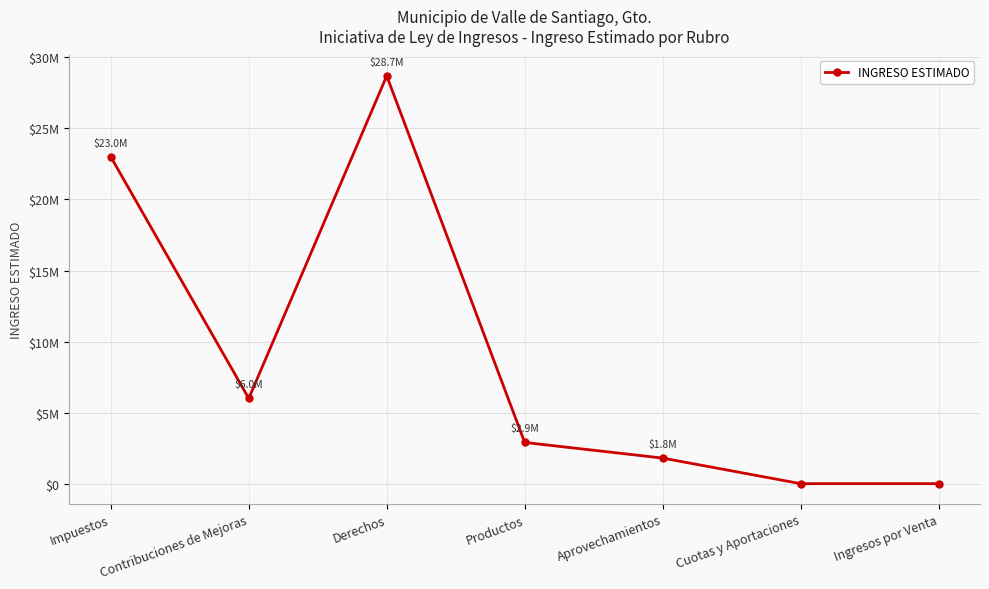

How many interior local peaks (higher than both neighbors) does the data have?

1